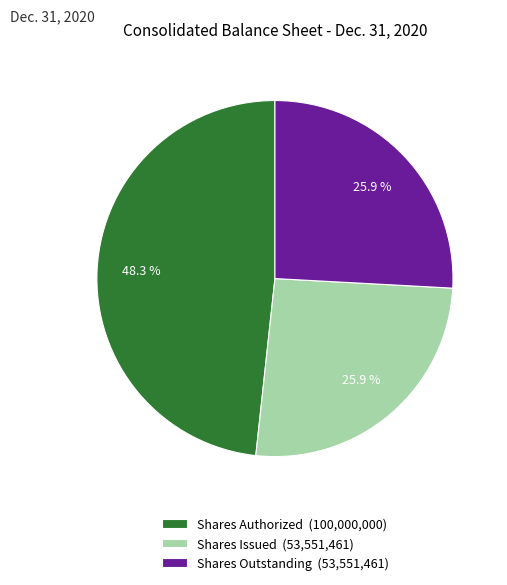

Which slice is the largest?

Shares Authorized (100,000,000)